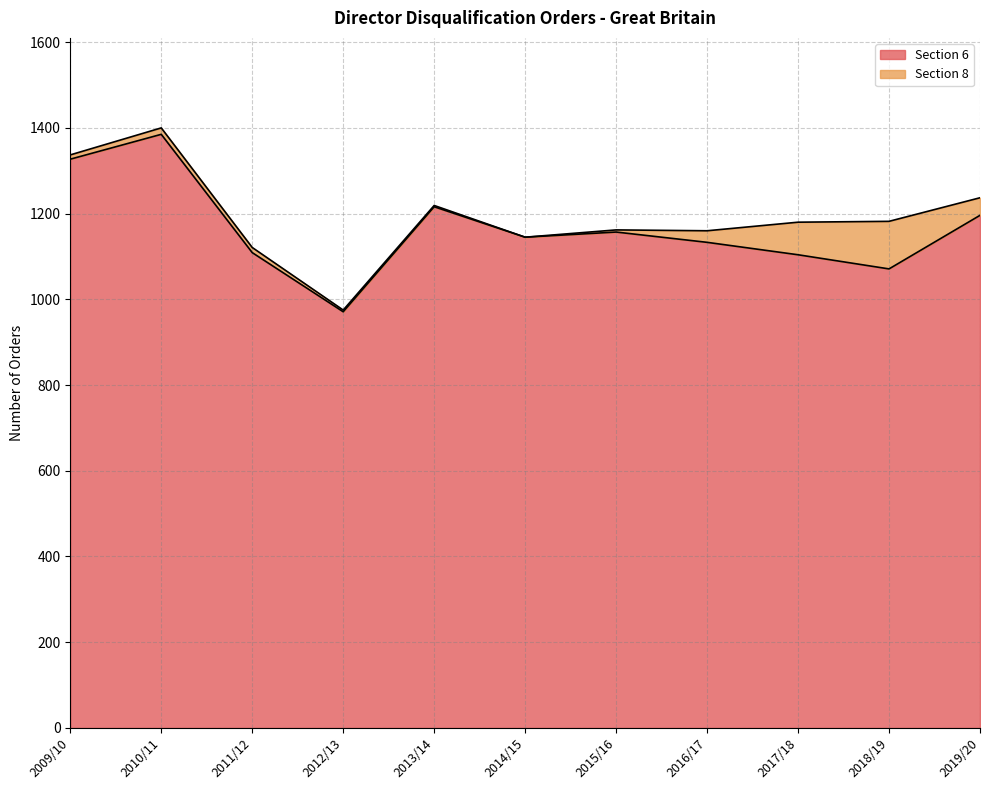

Reading left to right, extract all data points from this chart.

2009/10=1327	2010/11=1385	2011/12=1109	2012/13=971	2013/14=1216	2014/15=1145	2015/16=1157	2016/17=1133	2017/18=1104	2018/19=1071	2019/20=1196